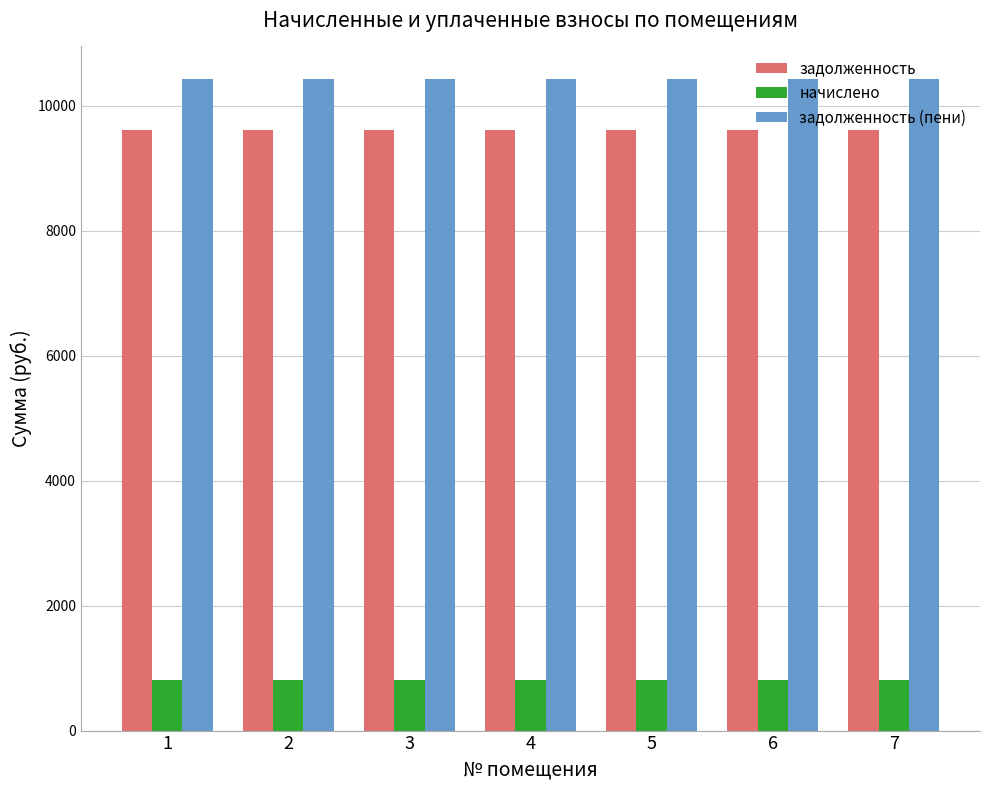

What are all the series names shown in the legend?

задолженность, начислено, задолженность (пени)